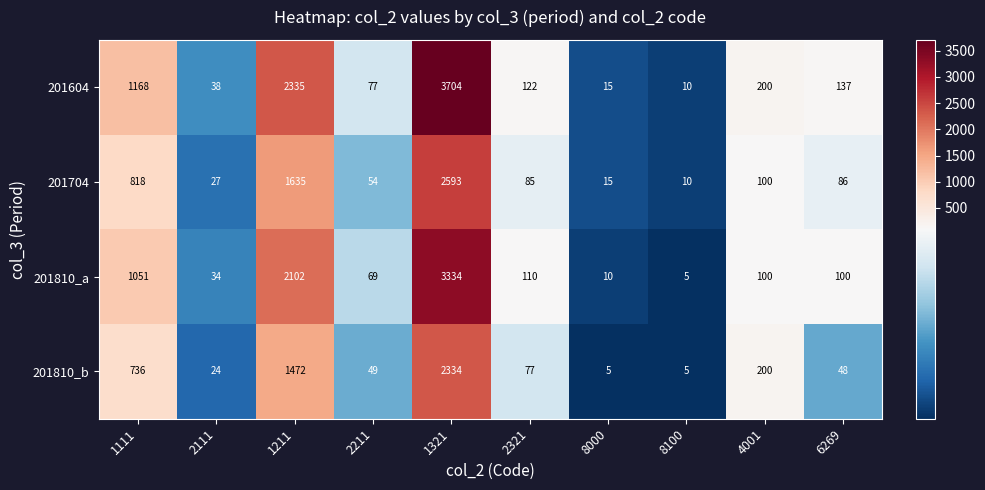

Rank the series at 1111 from lowest to highest value.

201810_b, 201704, 201810_a, 201604